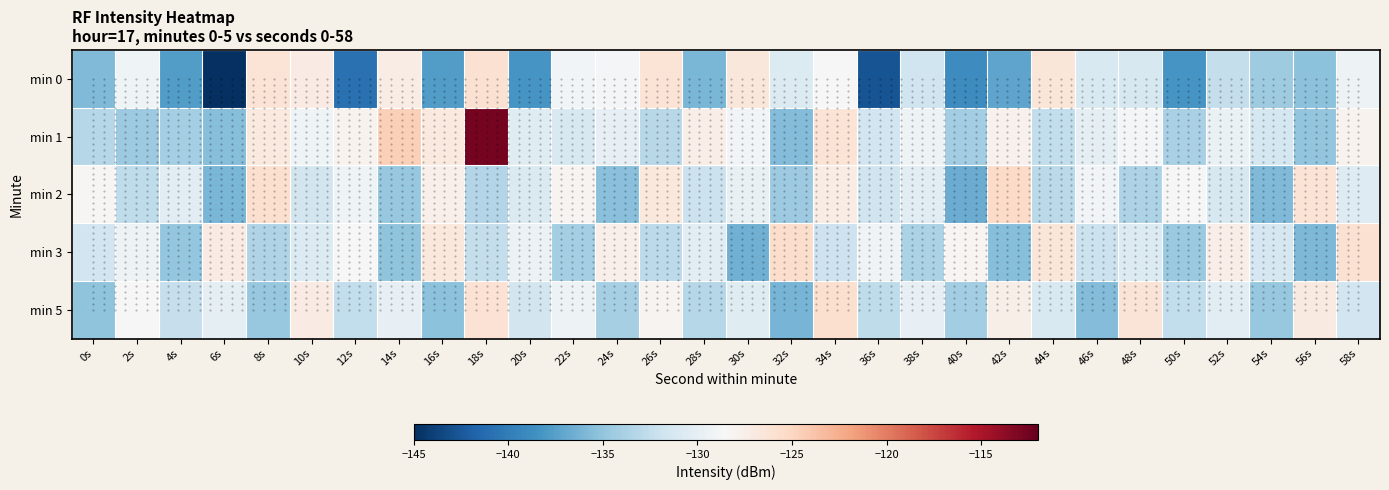

How many data points in min 0 are less than -131?

16